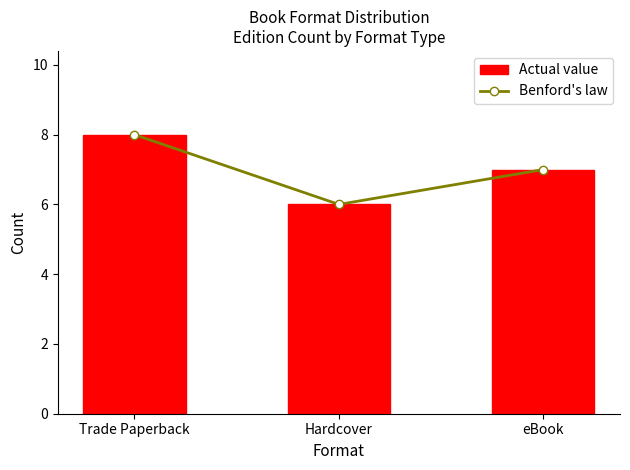

What is the approximate value of Benford's law at Trade Paperback?

8